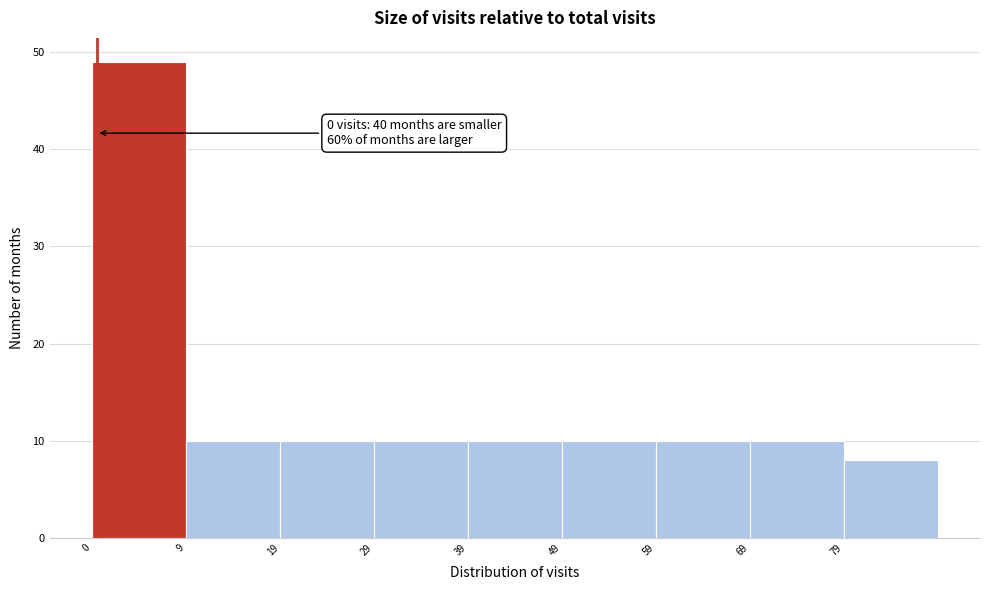

Over which range of the x-axis is the bar tallest?

-0.5 to 9.5